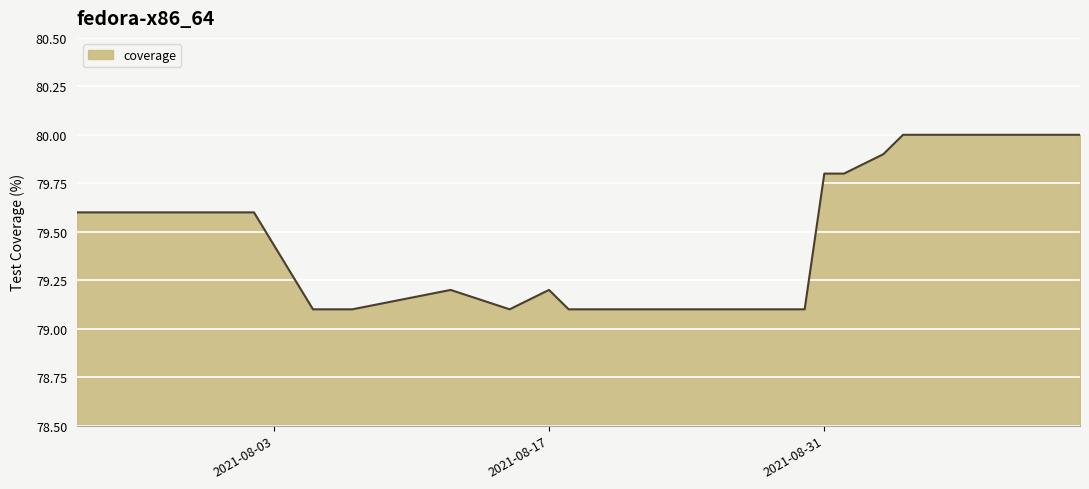

What is the greatest value displayed?

80.0